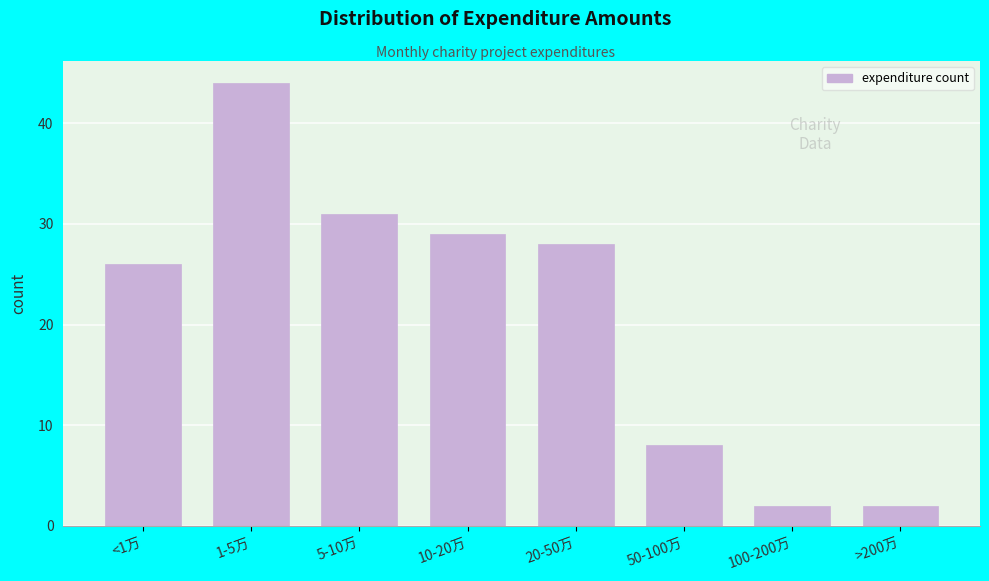

Reading left to right, transcribe all the data shown in this chart.

<1万=26	1-5万=44	5-10万=31	10-20万=29	20-50万=28	50-100万=8	100-200万=2	>200万=2